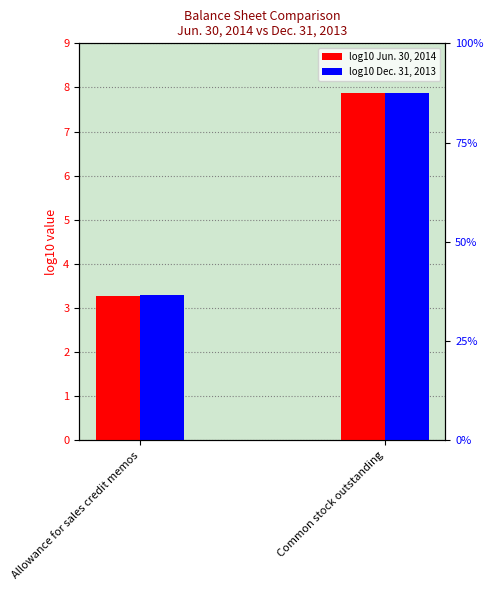

Reading left to right, list all the values displayed in this chart.

Jun. 30, 2014: Allowance for sales credit memos=3.3	Common stock outstanding=7.9
Dec. 31, 2013: Allowance for sales credit memos=3.3	Common stock outstanding=7.9